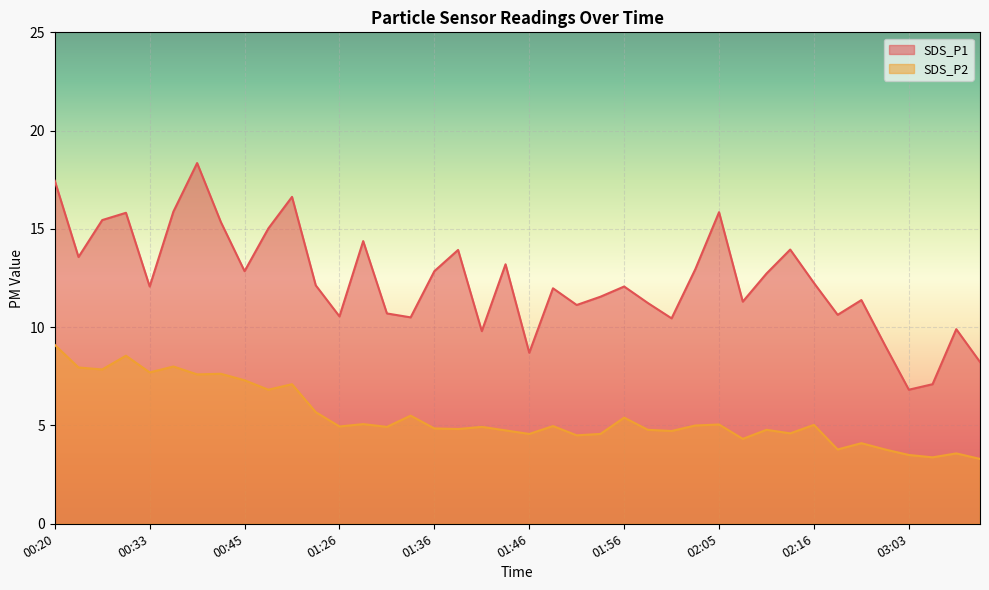

What are all the series names shown in the legend?

SDS_P1, SDS_P2